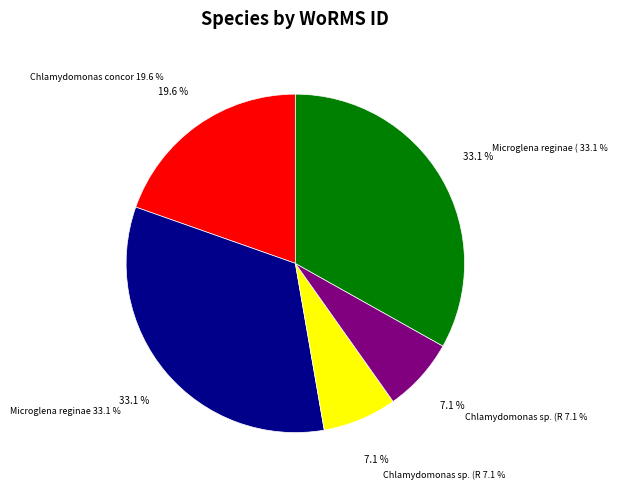

To the nearest percent, what portion does Chlamydomonas sp. (RCC443) represent?

7%